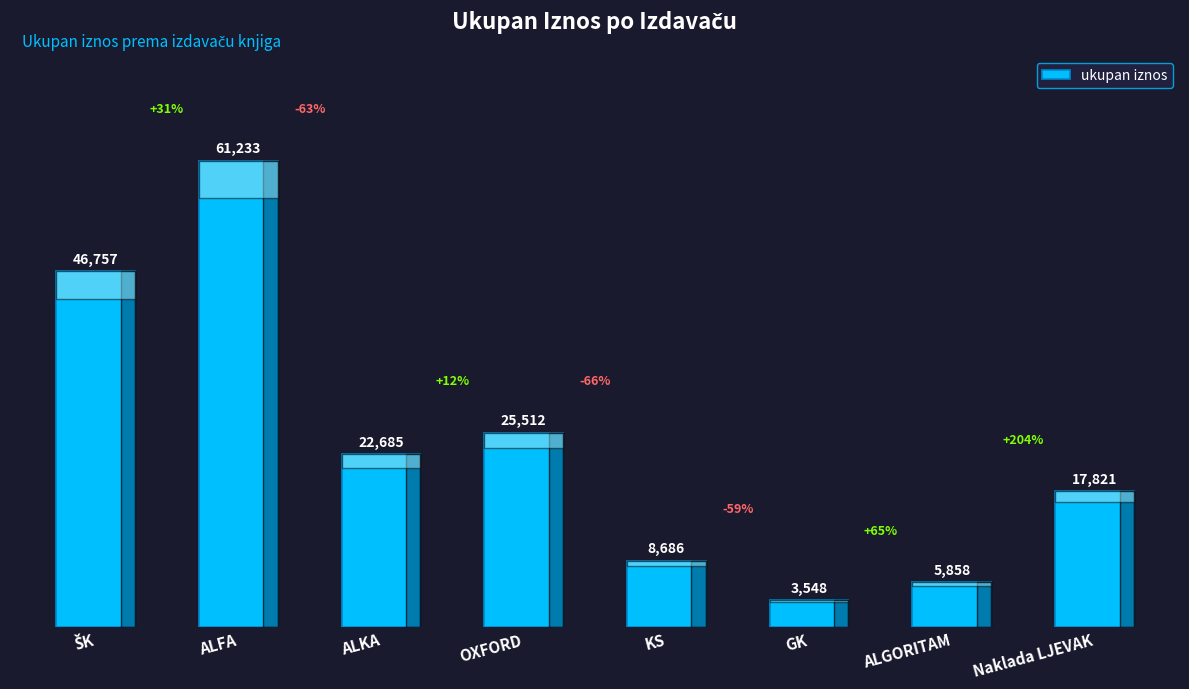

Count the number of categories in the chart.

8